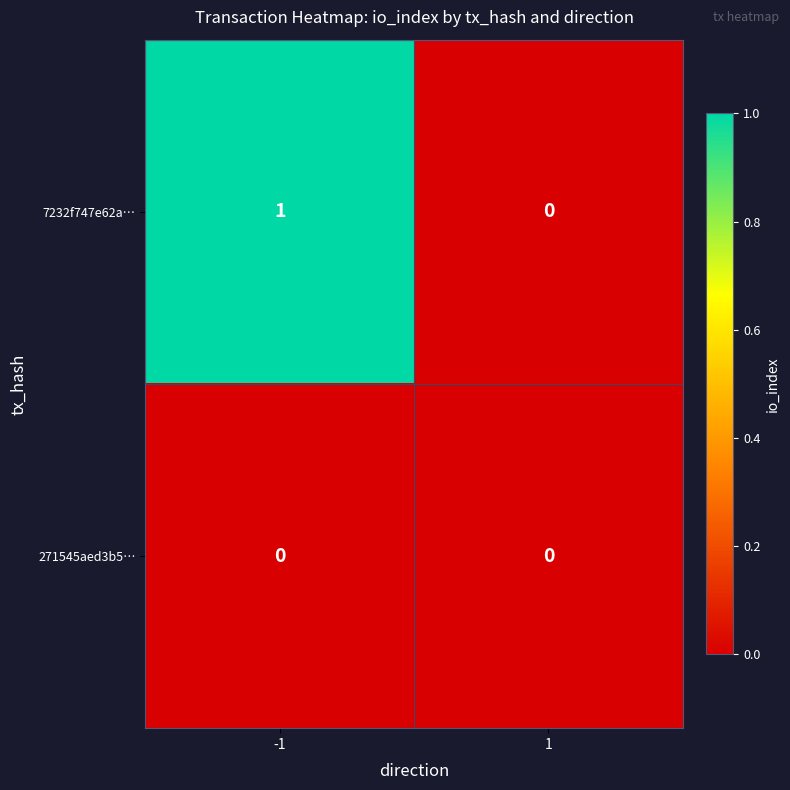

Between -1 and 1, which series saw the biggest shift?

7232f747e62a…